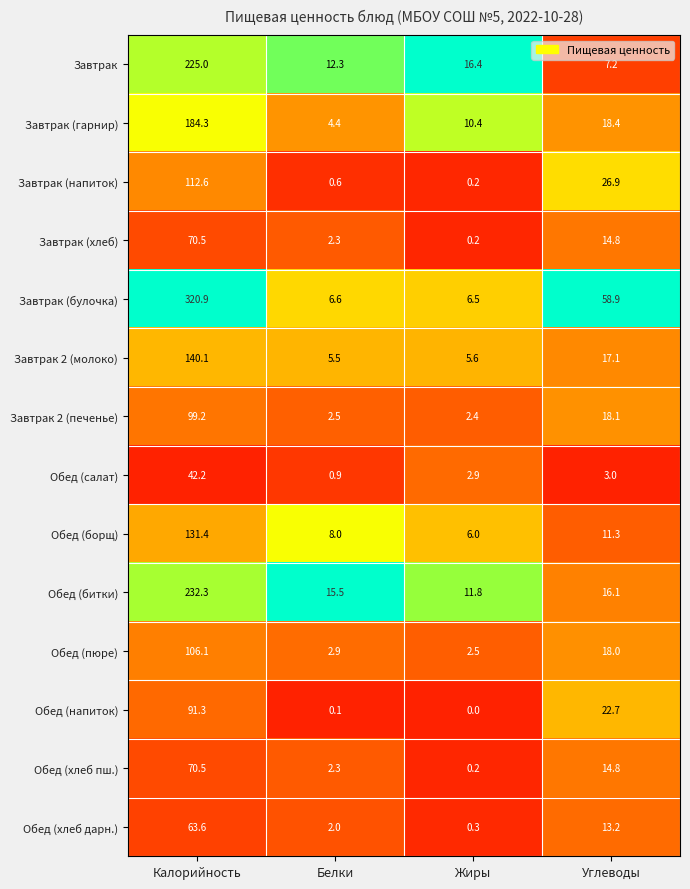

What is the sum of the Завтрак 2 (печенье) values at Жиры and Углеводы?

20.5